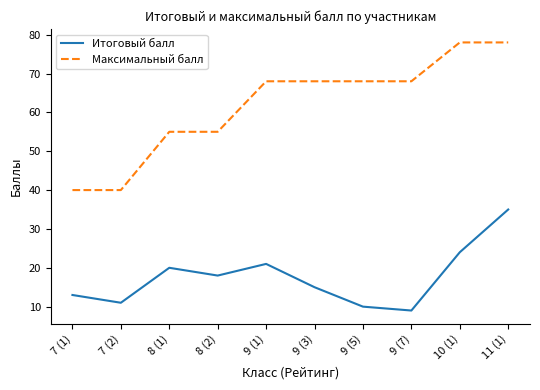

Rank the categories by Итоговый балл value from highest to lowest.

11 (1), 10 (1), 9 (1), 8 (1), 8 (2), 9 (3), 7 (1), 7 (2), 9 (5), 9 (7)